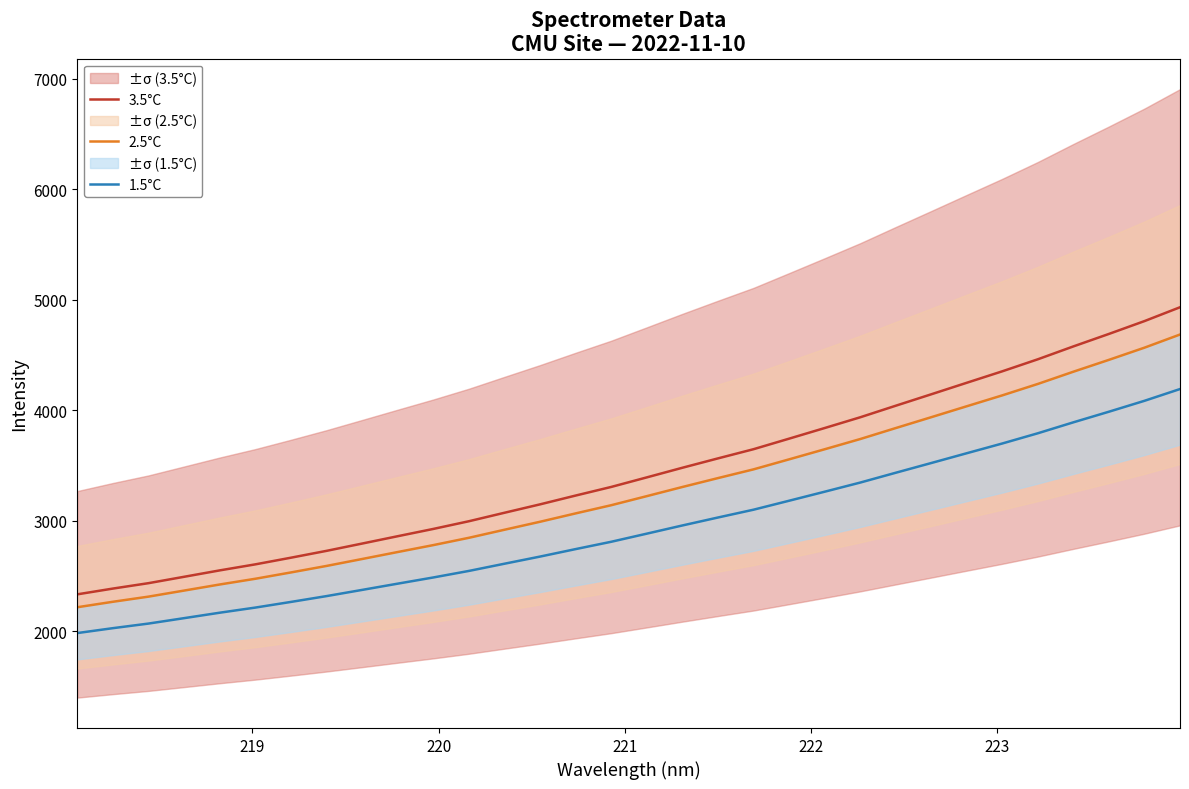

True or false: 1.5°C and 3.5°C intersect in this chart.

False